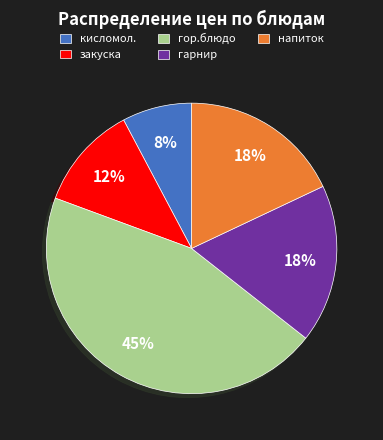

To the nearest percent, what percentage of the pie is кисломол.?

8%